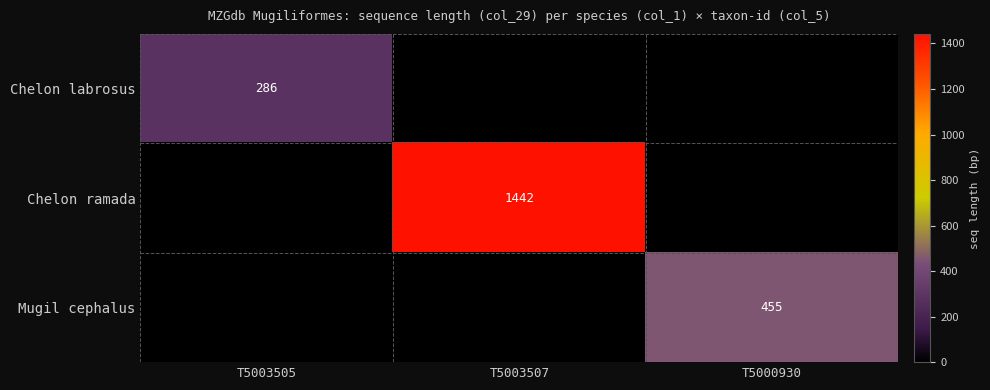

Which series changed the most between T5003507 and T5000930?

Chelon ramada